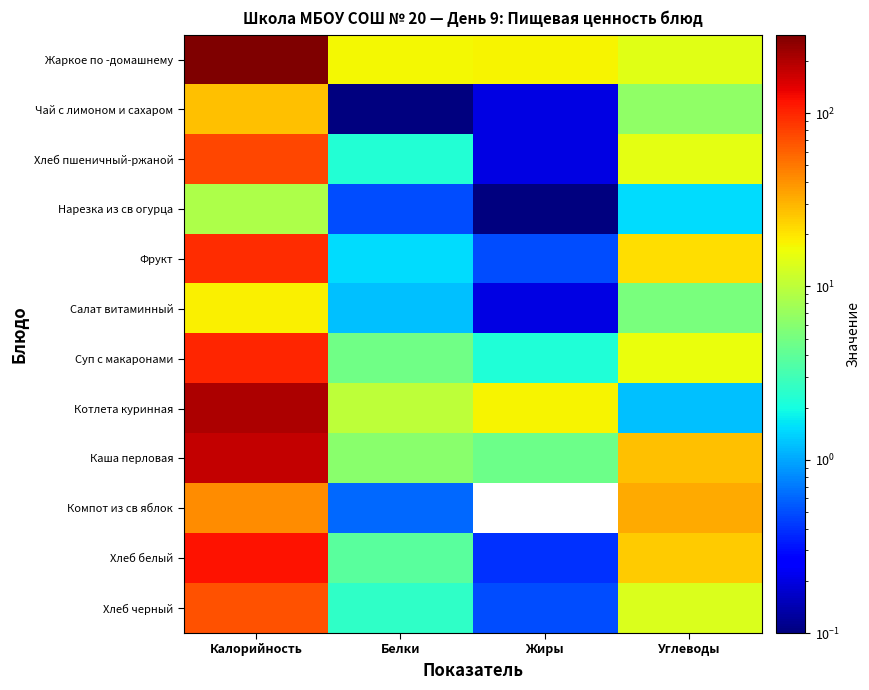

Which series has the widest spread of values?

Жаркое по -домашнему